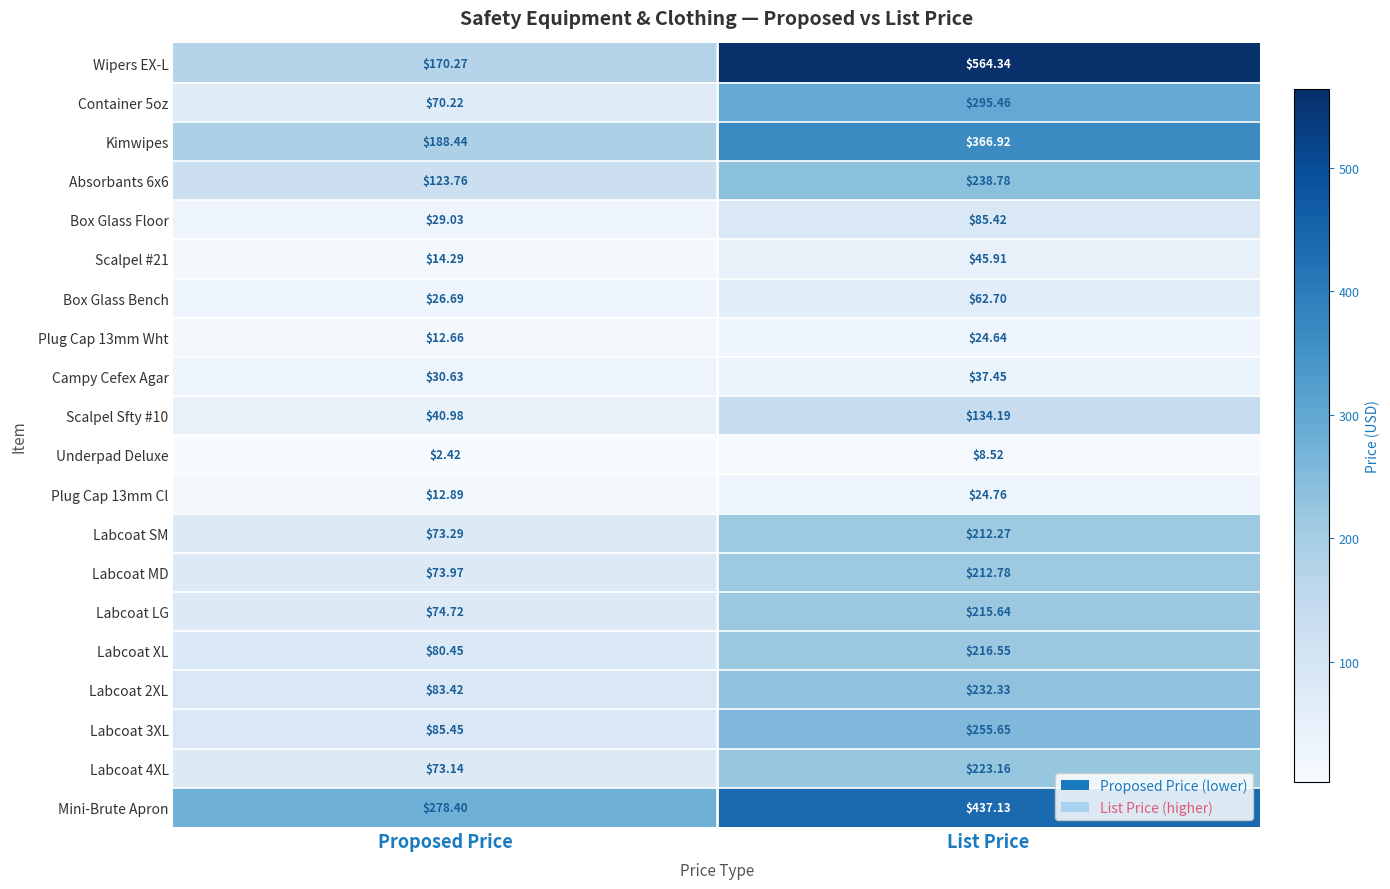

At how many categories does at least one series exceed 66?

2